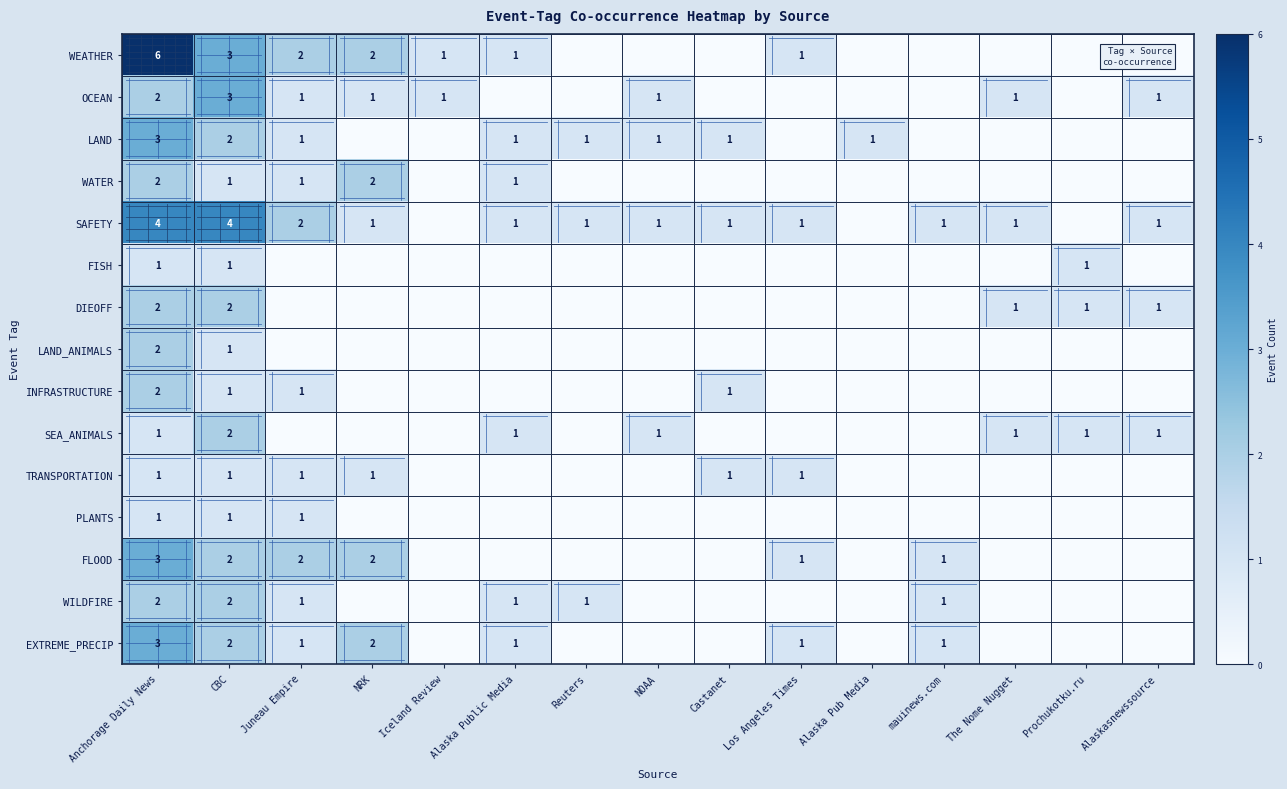

What is the spread (max minus min) of values at NRK?

2